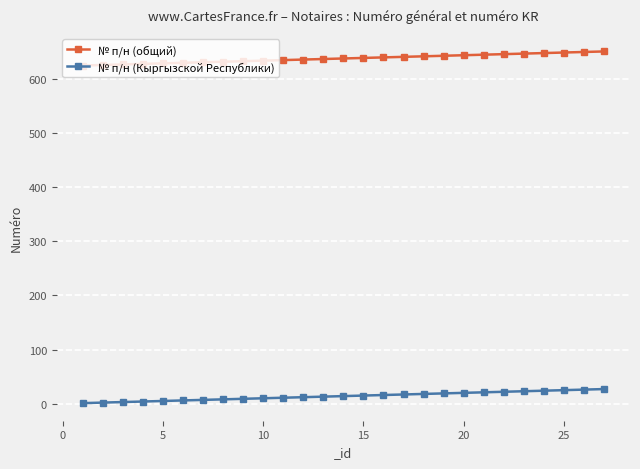

Rank the series by their maximum value, from lowest to highest.

№ п/н (Кыргызской Республики), № п/н (общий)